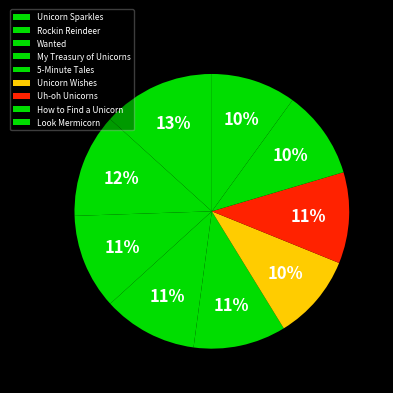

To the nearest percent, what is the average slice percentage?

11%